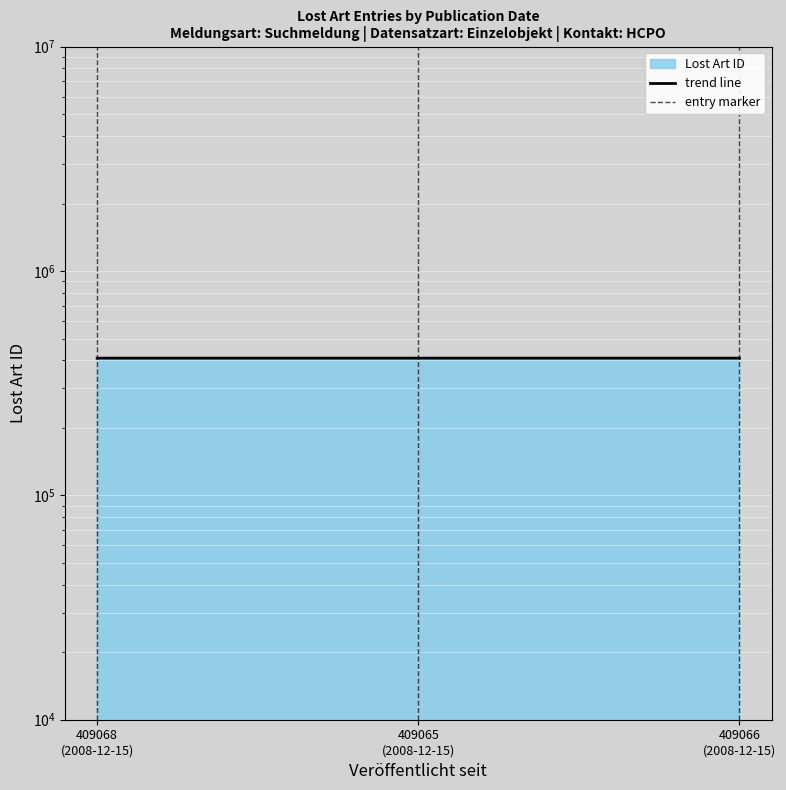

Rank the categories by value from lowest to highest.

409065 (2008-12-15), 409066 (2008-12-15), 409068 (2008-12-15)